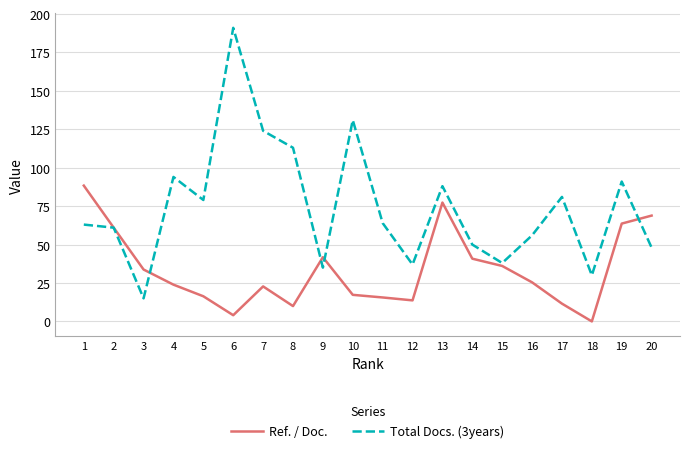

What is the minimum value for Total Docs. (3years)?

15.0